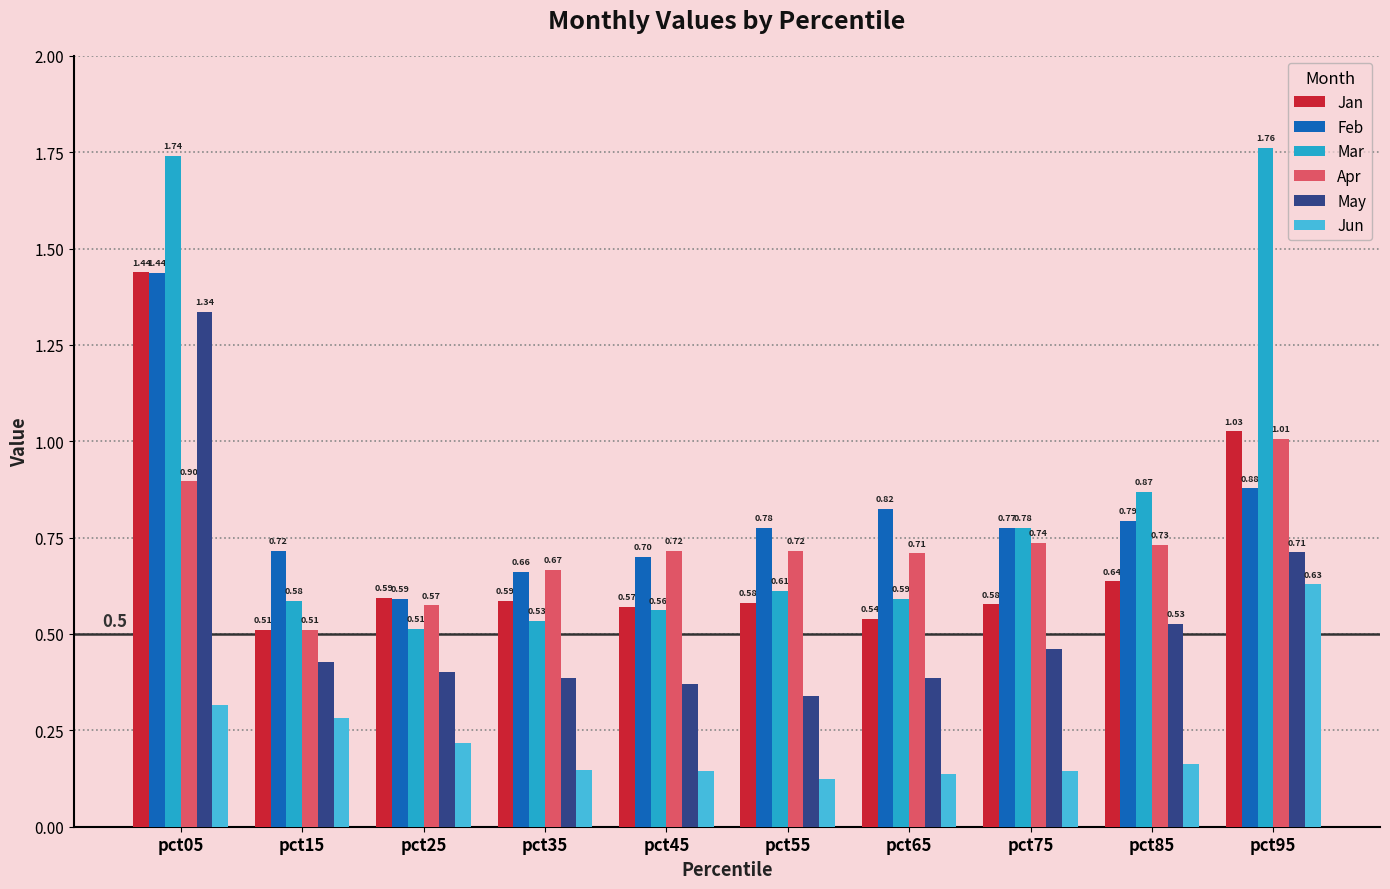

What is the total value across all series at pct45?

3.1